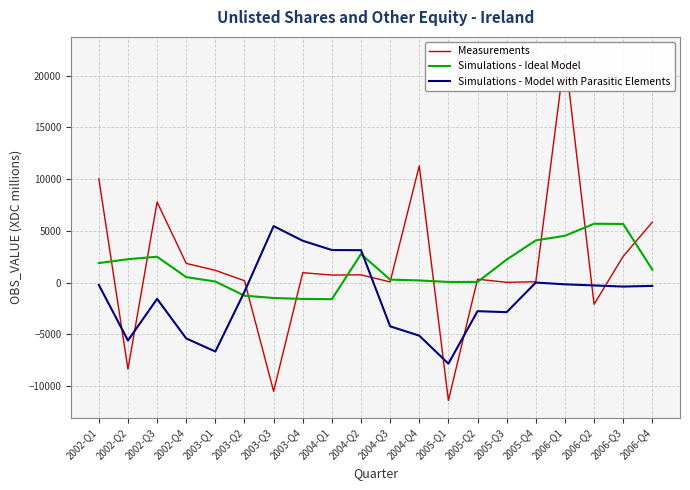

Which series has the largest total across all categories?

Measurements